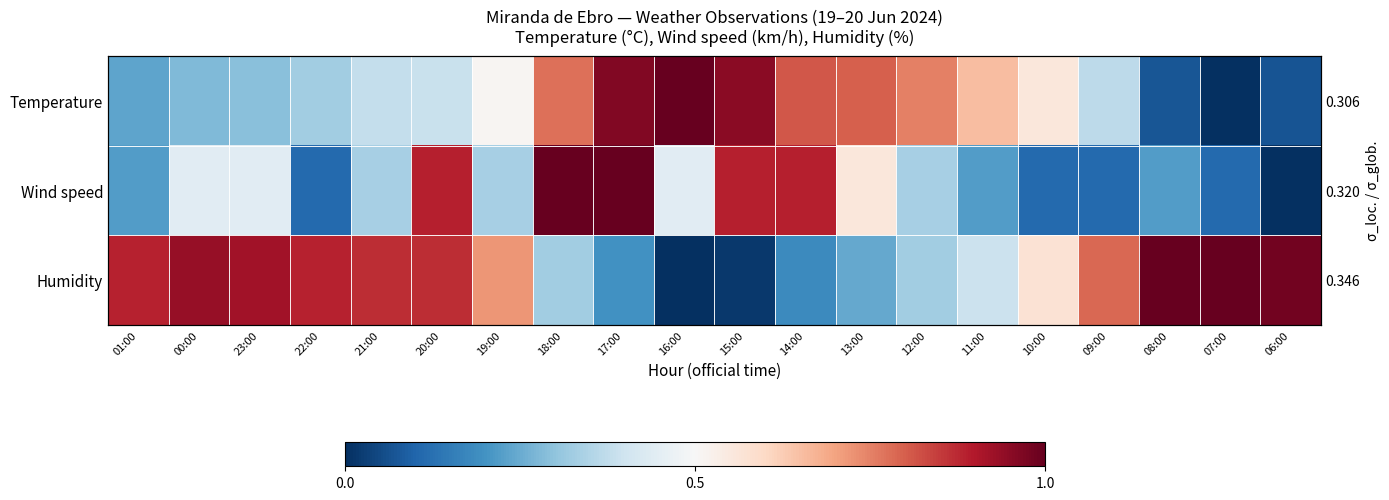

What is the sum of all Humidity values?

12.1